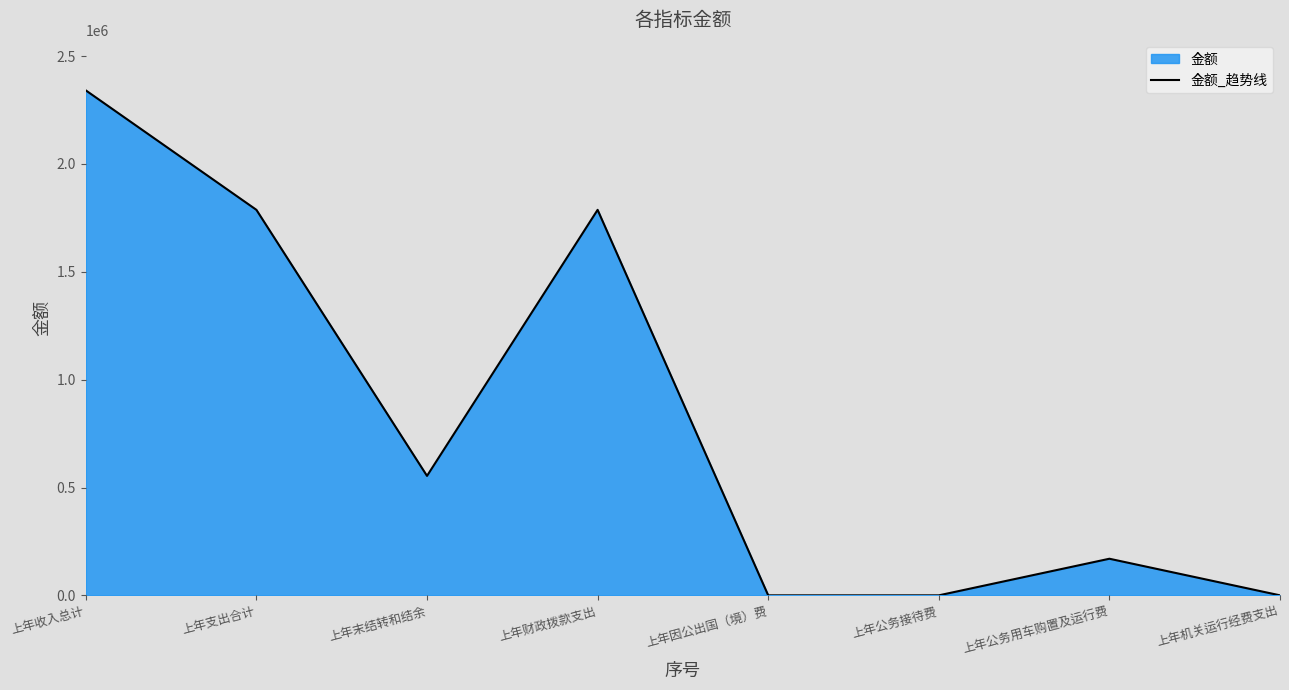

What is the average value?

829934.9